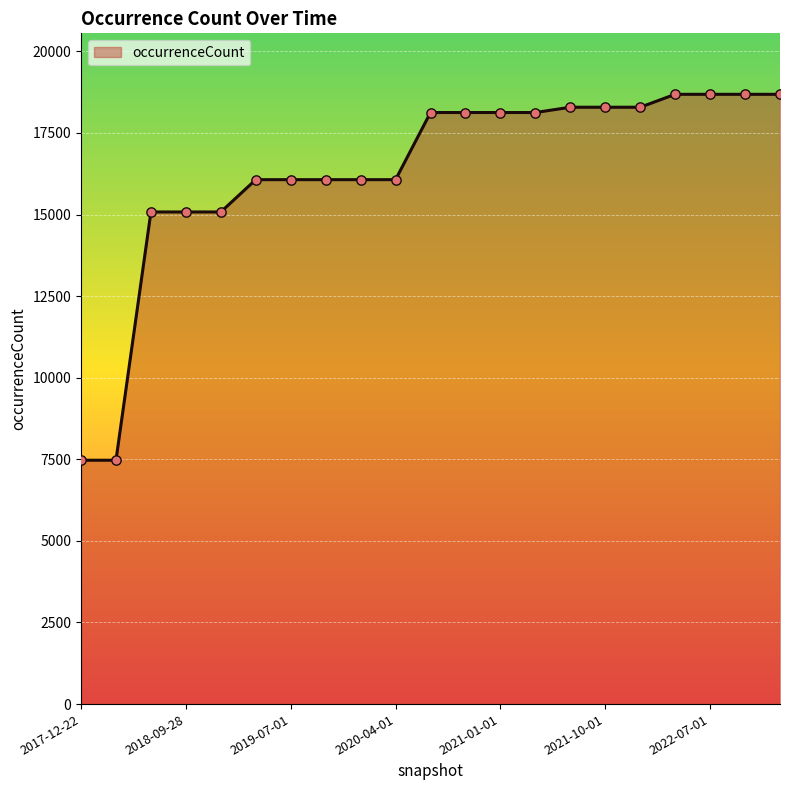

What is the smallest value displayed?

7472